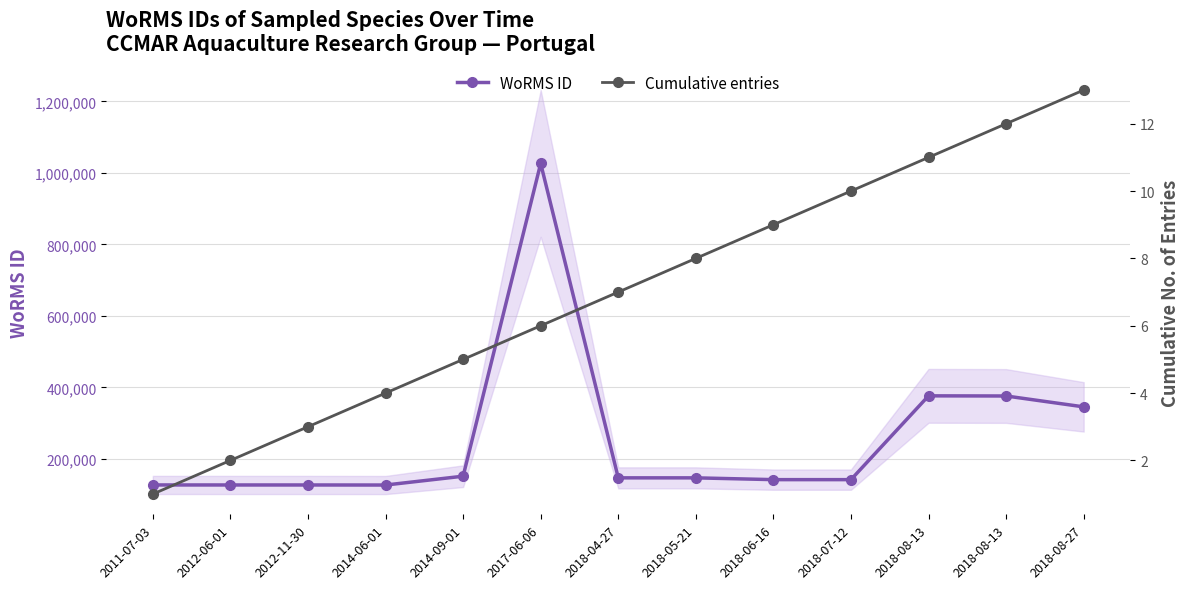

Where is the first local maximum for WoRMS ID?

2017-06-06